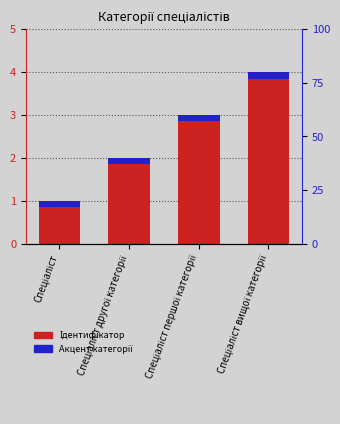

Rank the series by their average value, from lowest to highest.

Акцент категорії, Ідентифікатор